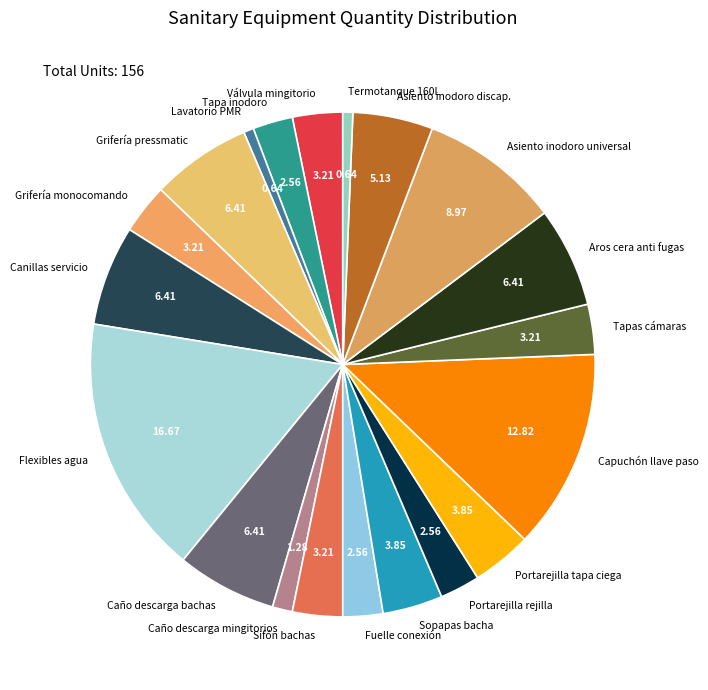

Is there any slice that represents more than half of the pie?

No